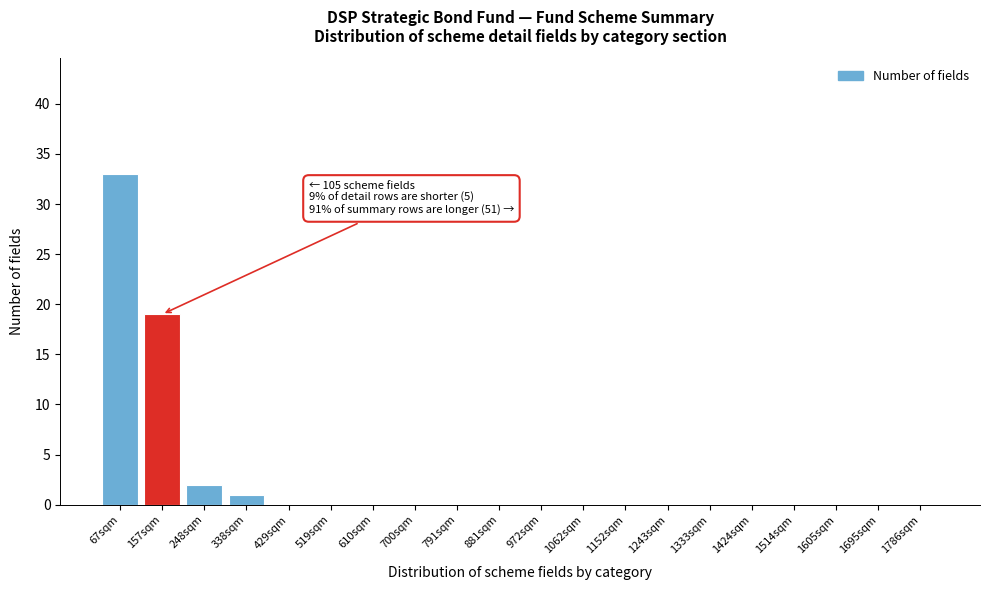

Reading left to right, list all the values displayed in this chart.

67sqm=33	157sqm=19	248sqm=2	338sqm=1	429sqm=0	519sqm=0	610sqm=0	700sqm=0	791sqm=0	881sqm=0	972sqm=0	1062sqm=0	1152sqm=0	1243sqm=0	1333sqm=0	1424sqm=0	1514sqm=0	1605sqm=0	1695sqm=0	1786sqm=0